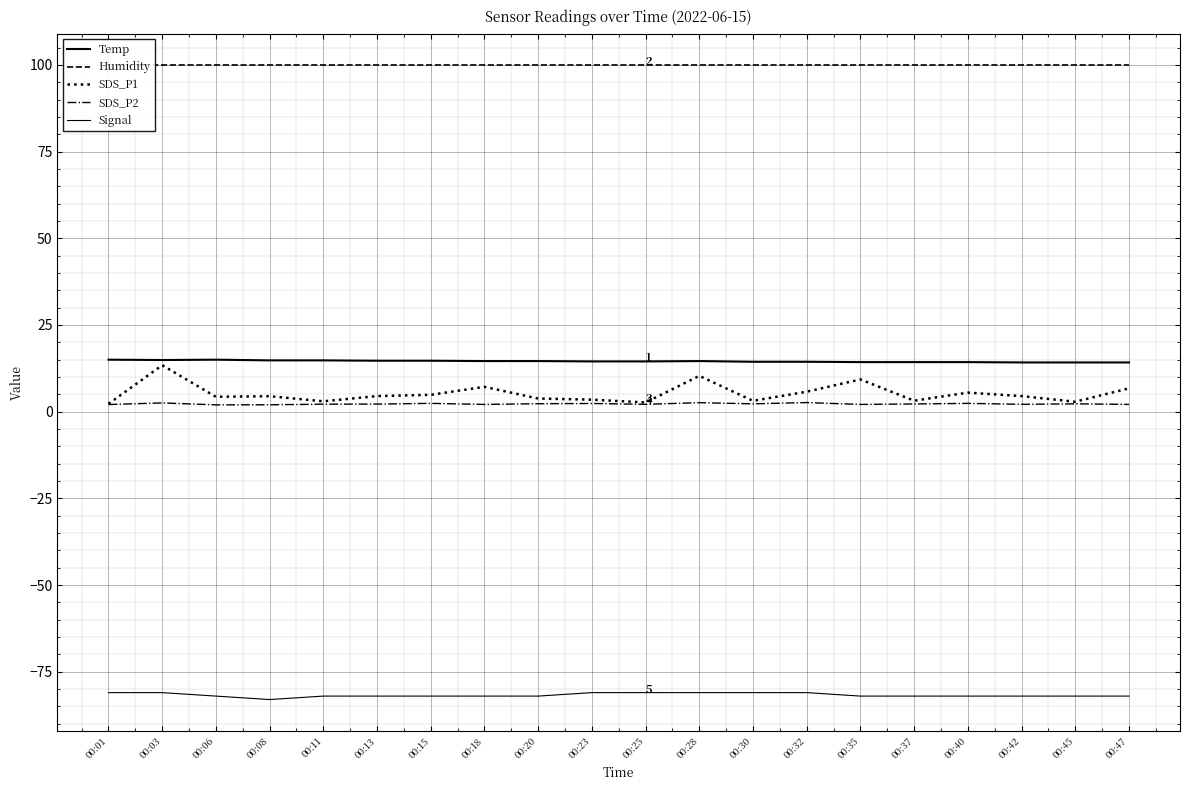

Does the chart display data point markers on the line(s)?

No